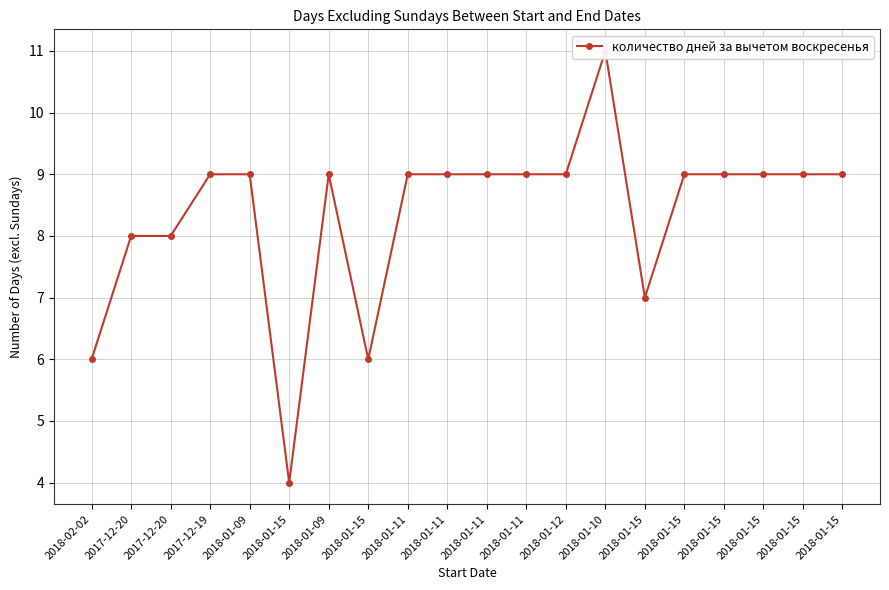

Which label corresponds to the smallest value in the chart?

2018-01-15